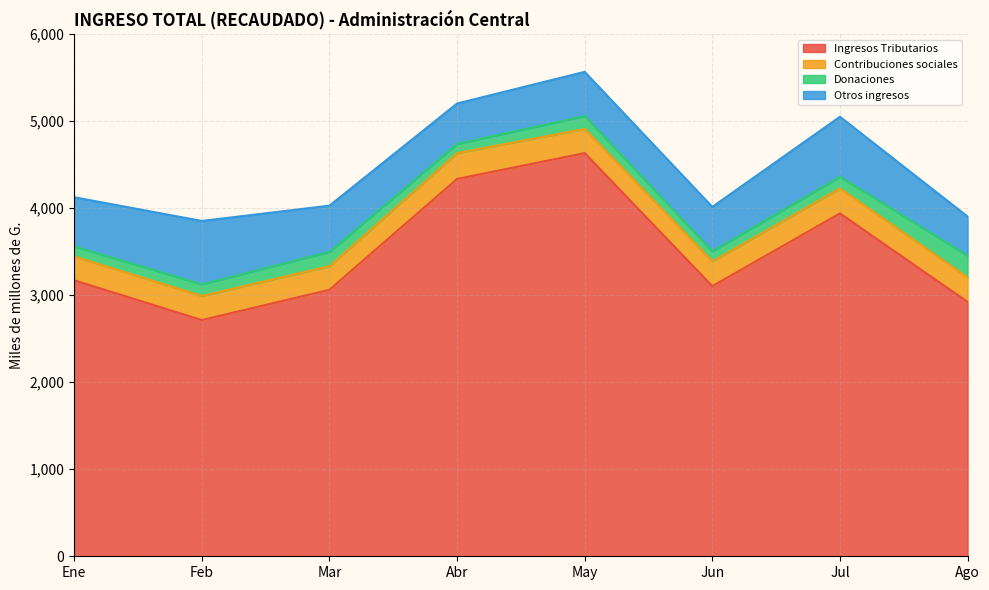

Is it true that Ingresos Tributarios equals 1775.8 at Mar?

False